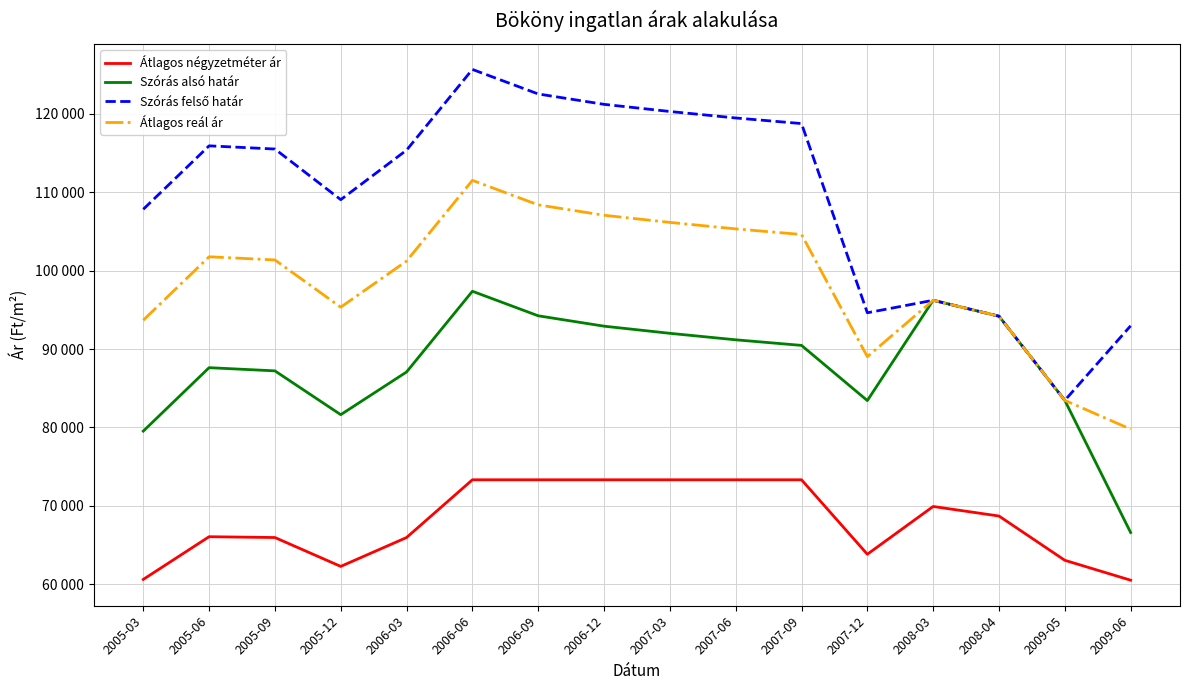

Does the chart have visible grid lines?

Yes